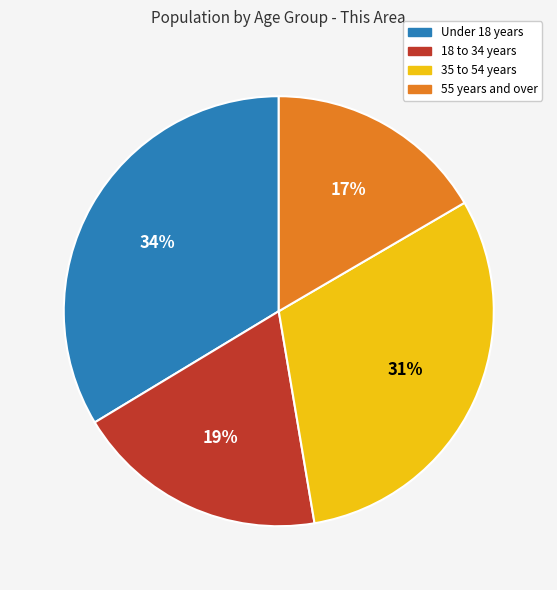

Count the number of slices in the pie.

4